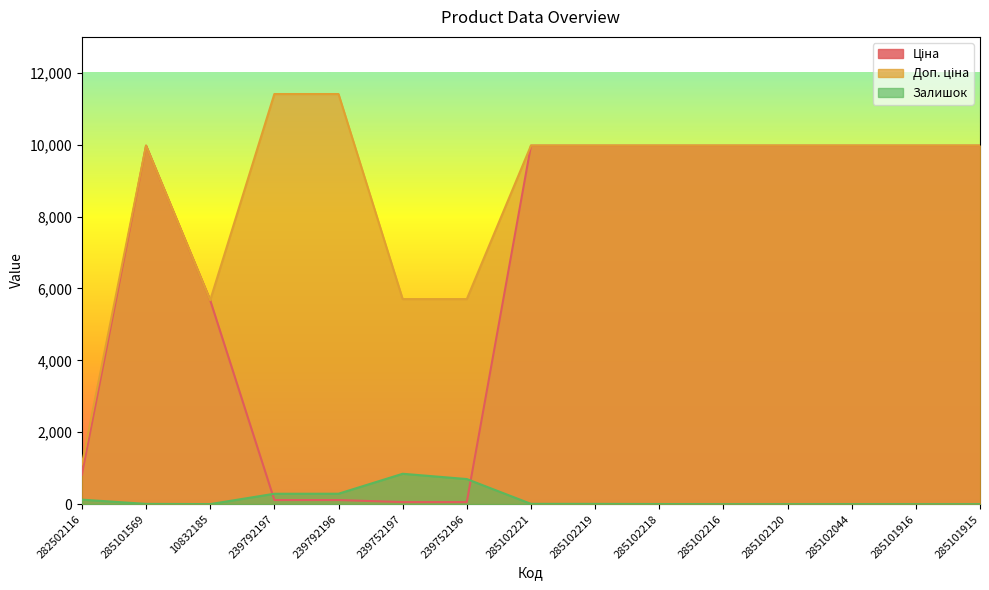

What is the value of the Залишок point at the 5th from the left?

290.0